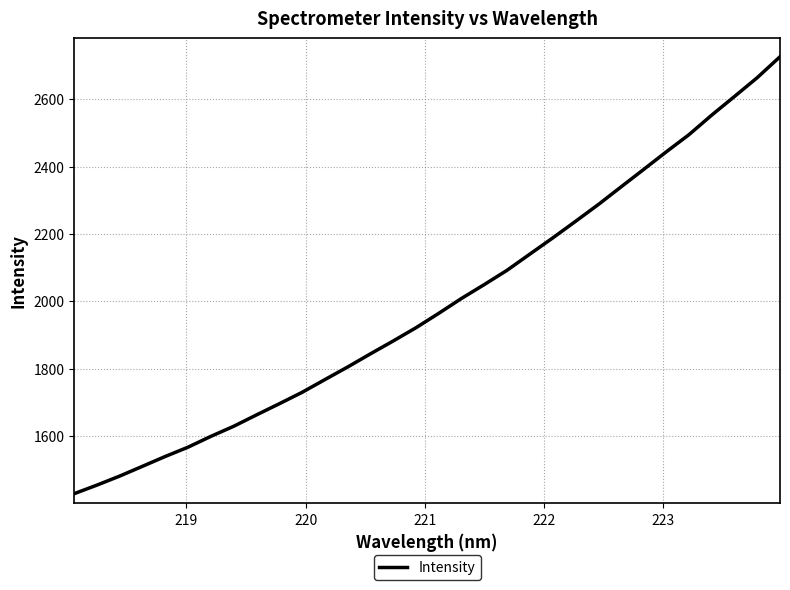

What is the difference between the maximum and minimum values?

1298.3